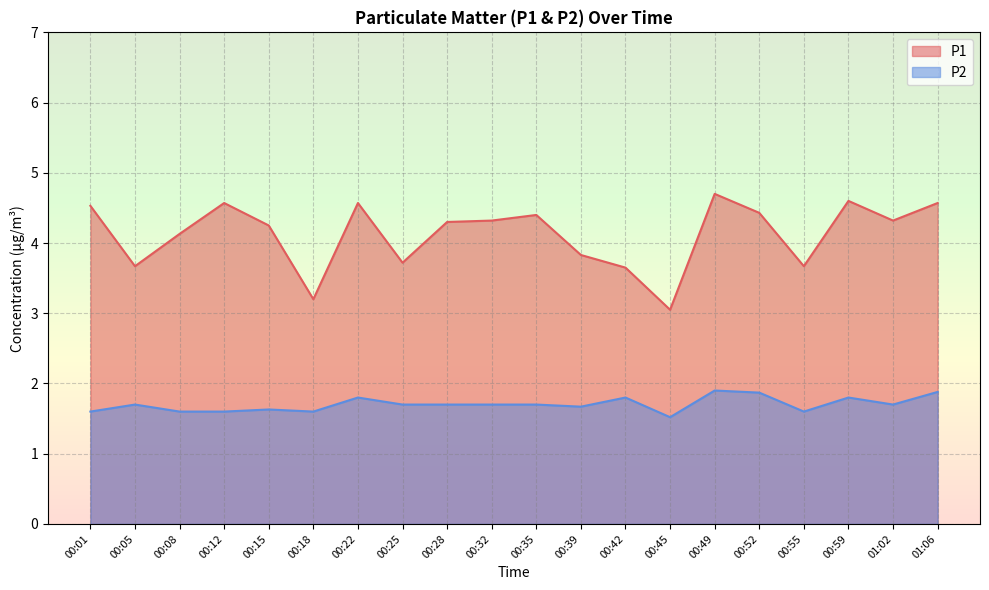

The P2 series shows 1.8 at 00:22. True or false?

True